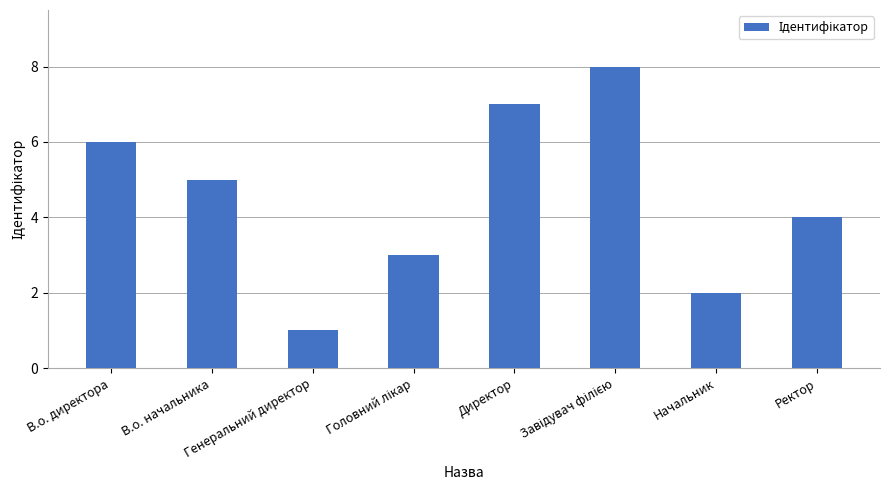

How many bars are there in total?

8